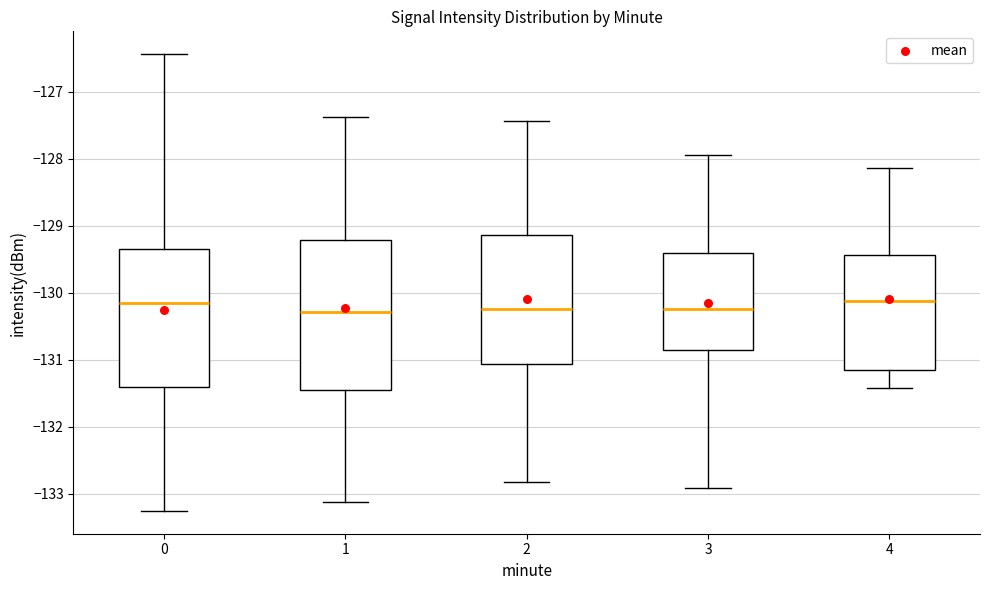

Reading left to right, transcribe this box plot: for each box, give where its median line is, the range the box spans, and where its two whiskers end, as read against the y-axis. The values are not printed on the chart, so give them approximately, as read against the axis.

0: median -130.1, box -131.4 to -129.3, whiskers -133.3 to -126.4
1: median -130.3, box -131.4 to -129.2, whiskers -133.1 to -127.4
2: median -130.2, box -131.1 to -129.1, whiskers -132.8 to -127.4
3: median -130.2, box -130.9 to -129.4, whiskers -132.9 to -127.9
4: median -130.1, box -131.2 to -129.4, whiskers -131.4 to -128.1